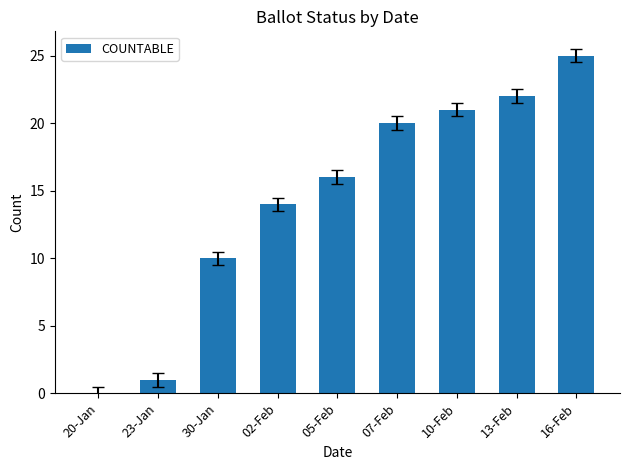

Read the value at 07-Feb.

20